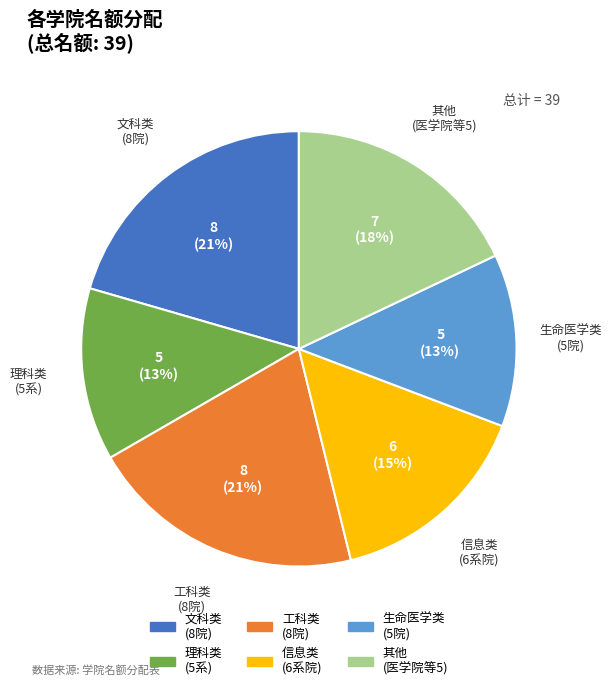

To the nearest percent, what portion does 其他 (医学院等5) represent?

18%